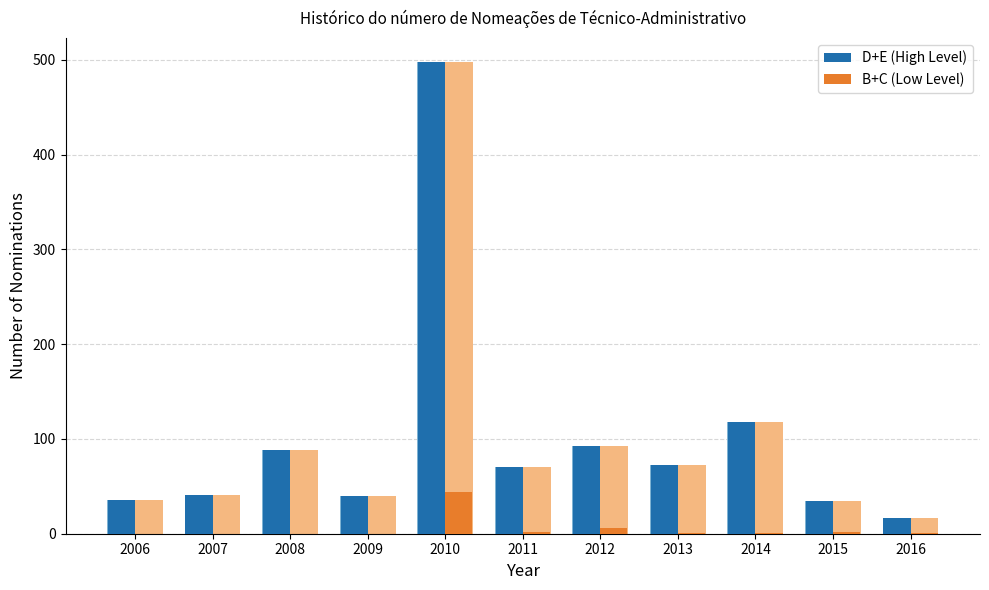

Which label corresponds to the smallest value in the chart?

2006